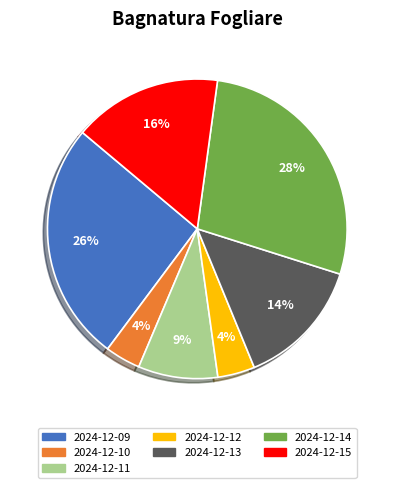

Is it true that 2024-12-10 is 4% of the pie?

True